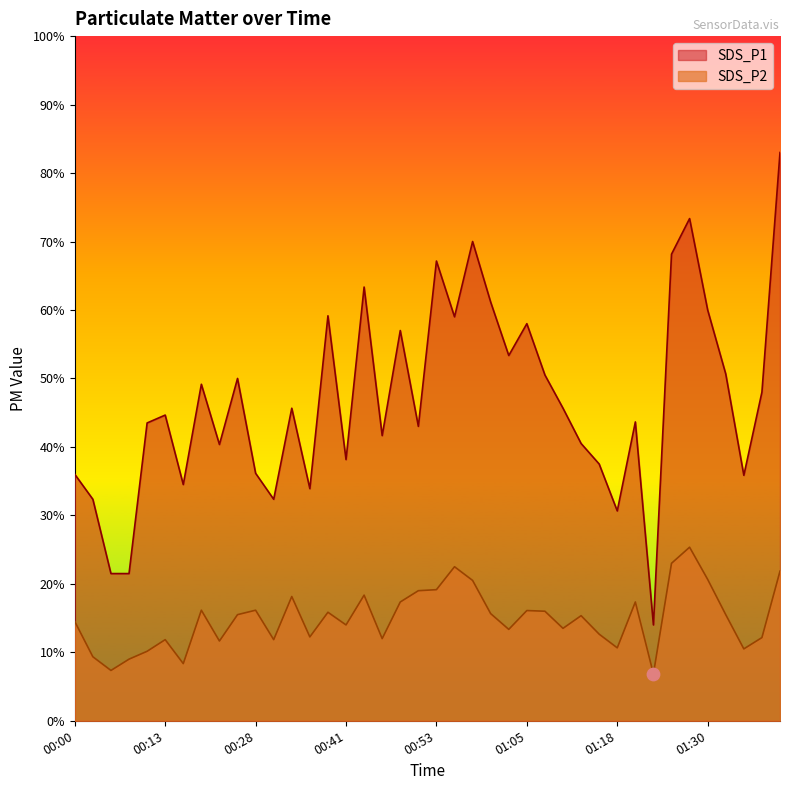

Which series reaches the maximum Y coordinate?

SDS_P1